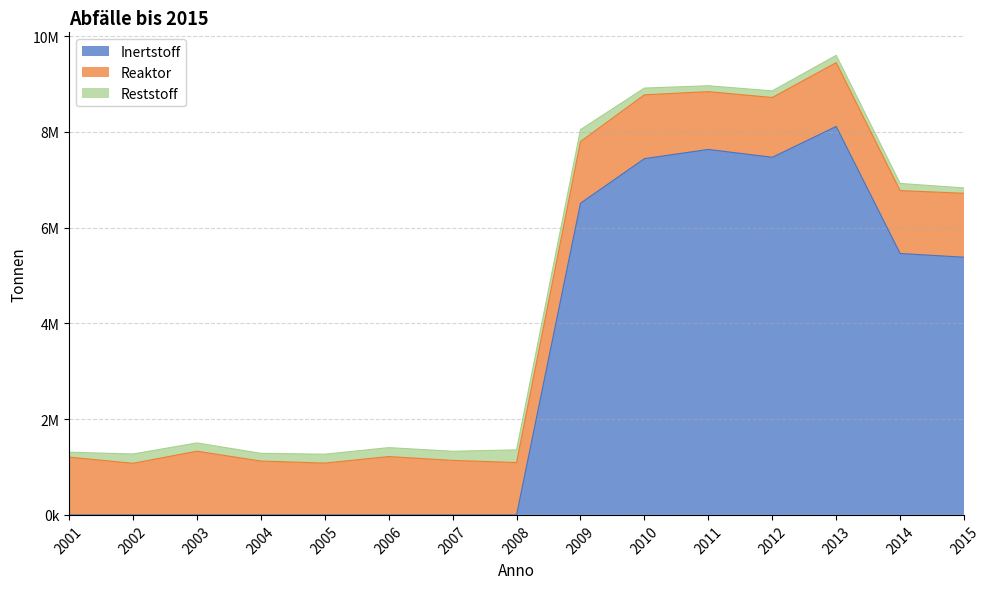

At which label is Reaktor closest to 1206515?

2001